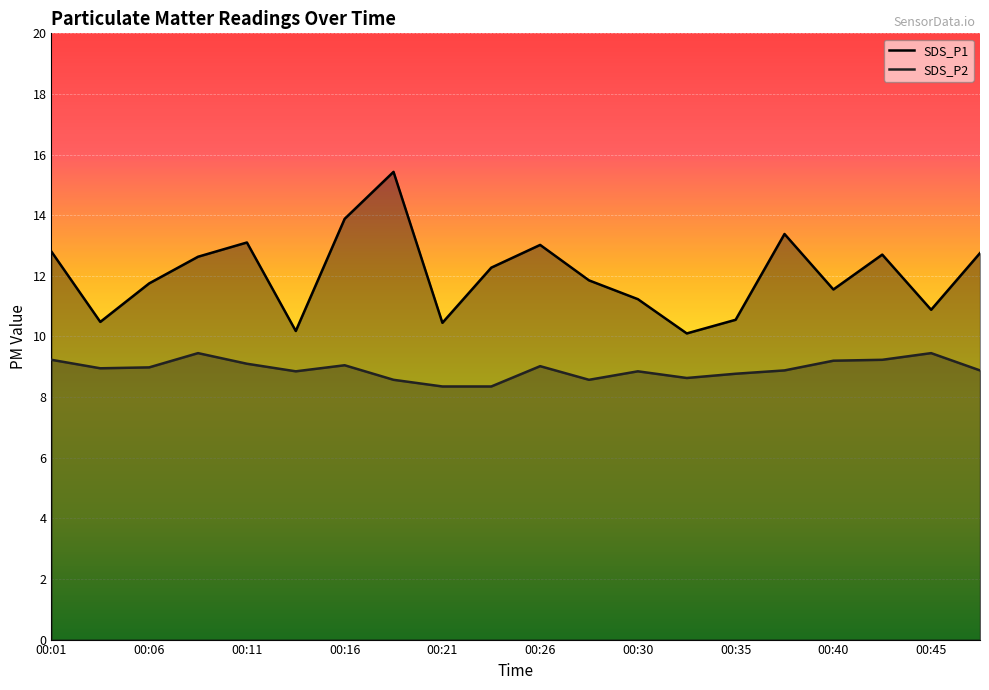

What is the value of the SDS_P1 point at the 20th from the left?

12.8